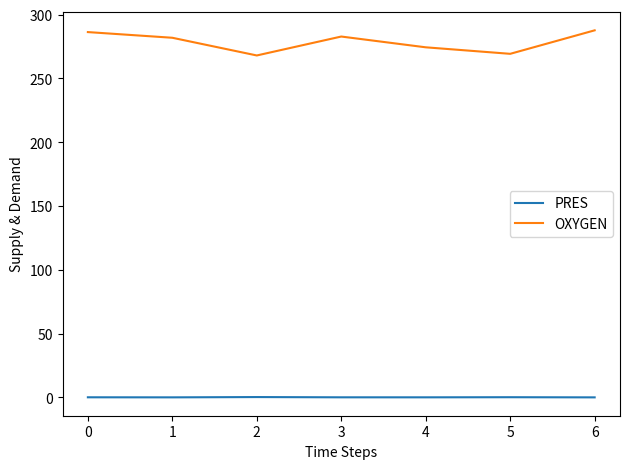

The value of OXYGEN at 6 is 287.8. True or false?

True